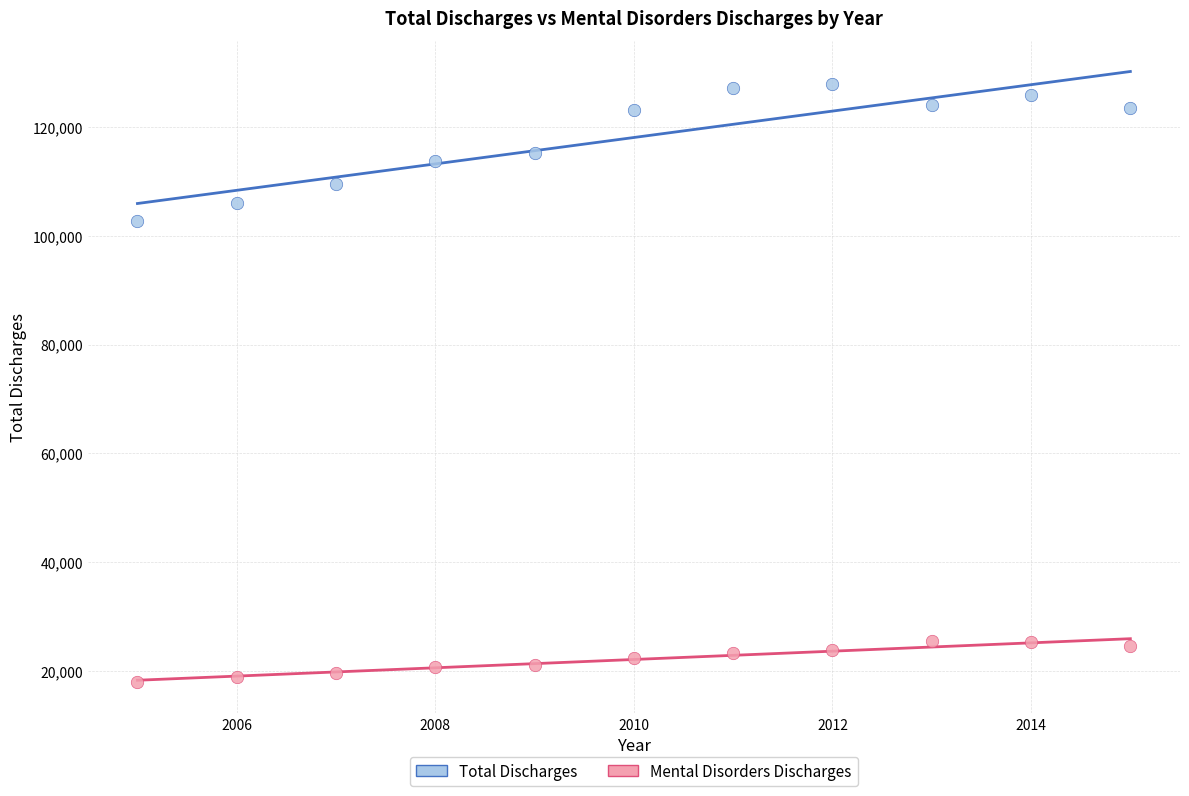

Across all data points, what is the range of Y values (max minus min)?

109984